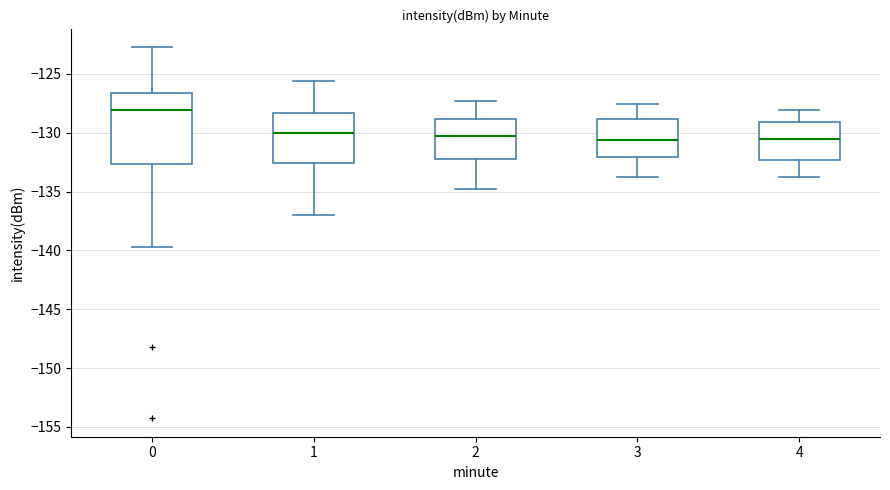

Where does the upper whisker of the box at x = 0 end on the y-axis? The values are not printed on the chart, so give them approximately, as read against the axis.

-122.5